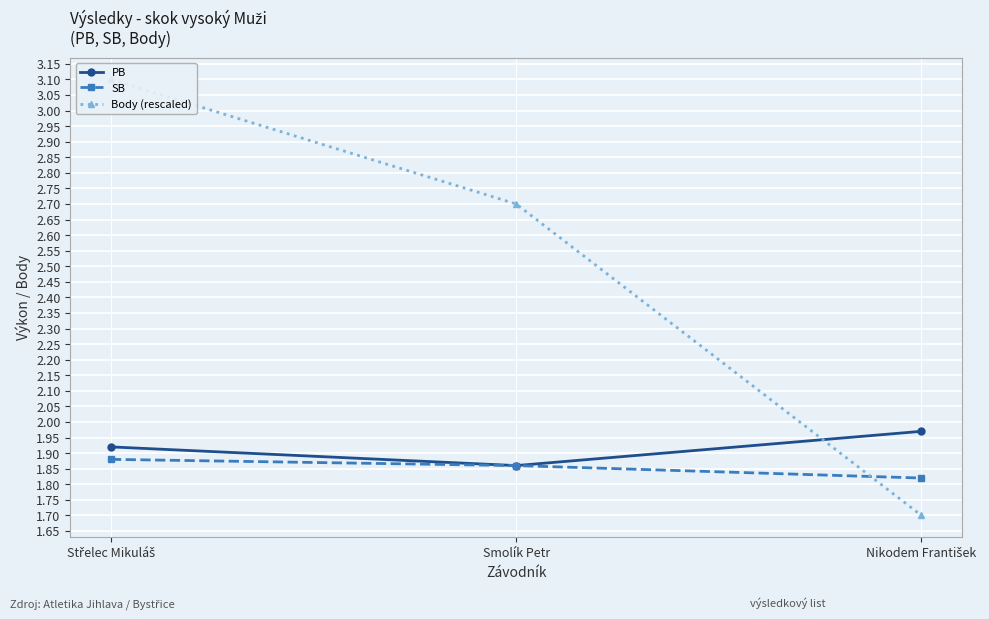

What is the difference between the second highest and minimum values in the Body (rescaled) series?

1.0